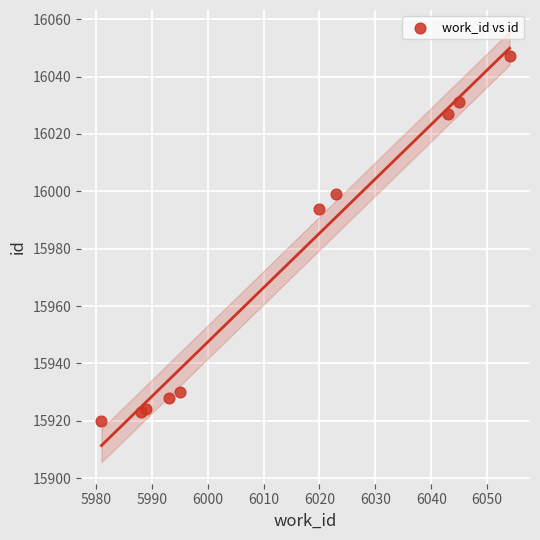

What Y value in the scatter plot is closest to 15983?

15994